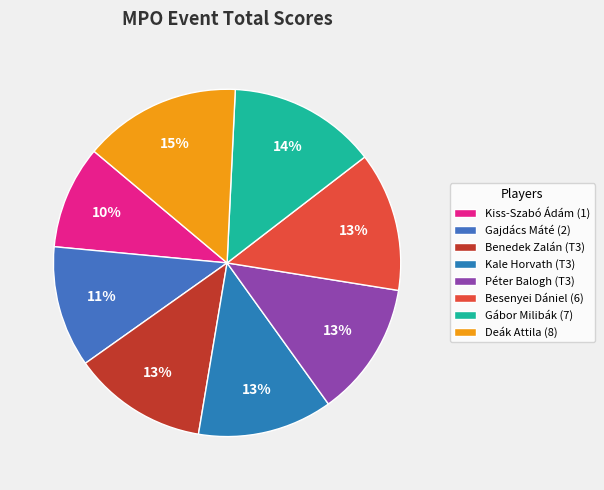

Count the number of slices in the pie.

8